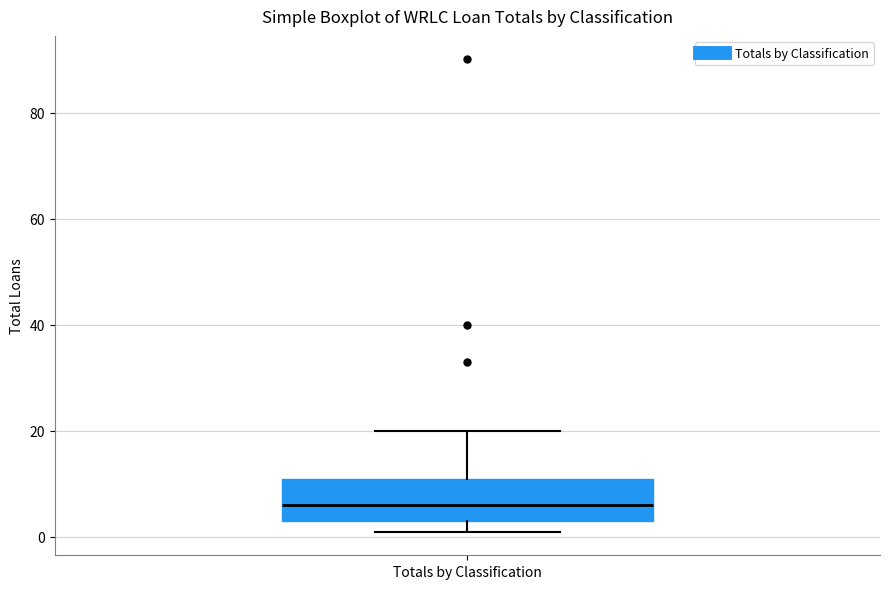

Where does the median line of the box for Totals by Classification sit on the y-axis? The values are not printed on the chart, so give them approximately, as read against the axis.

6